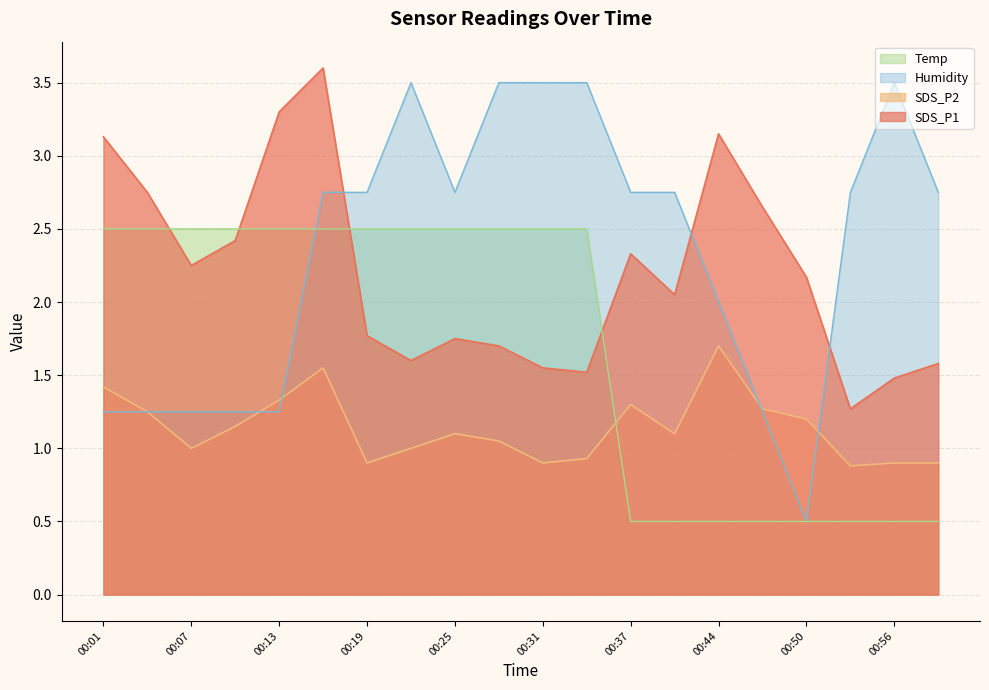

What is the average value of the Temp series?

1.7